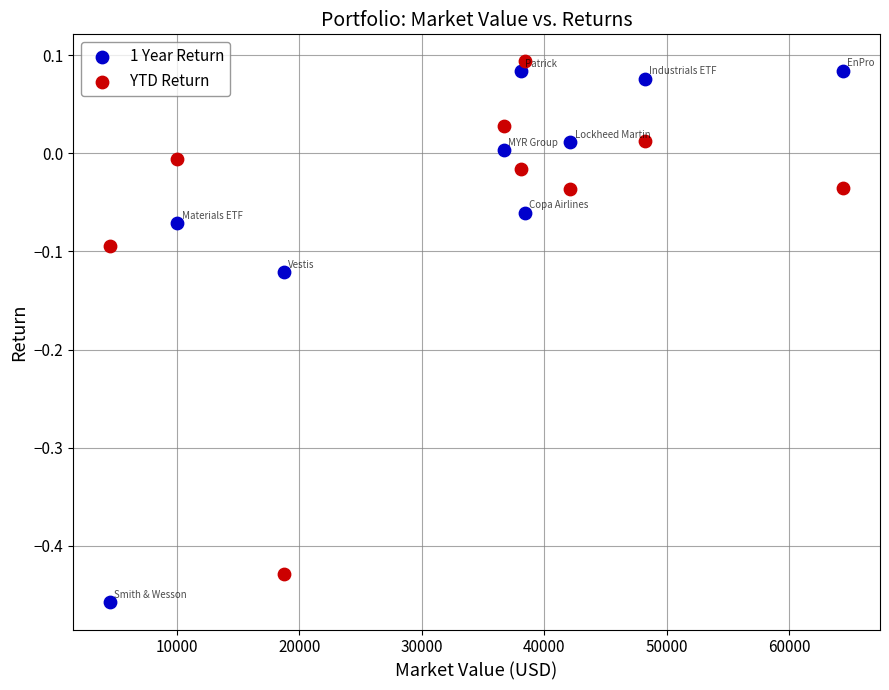

Across all data points, what is the range of X values (max minus min)?

59896.1